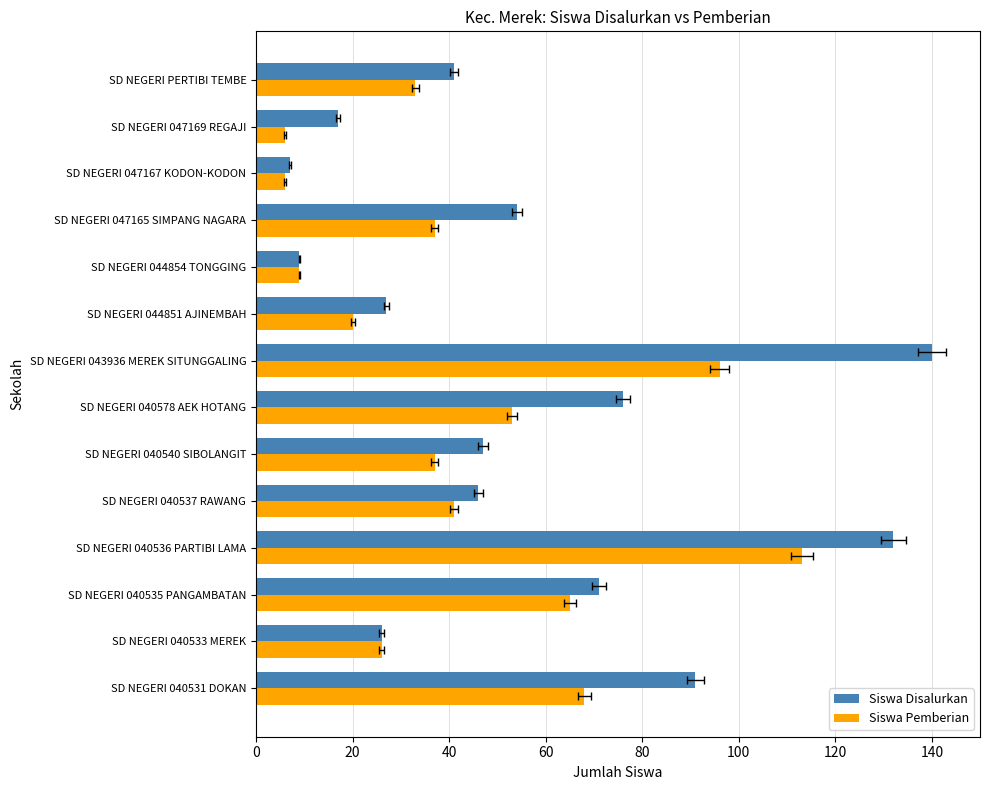

Is it true that Siswa Disalurkan equals 214 at SD NEGERI 040536 PARTIBI LAMA?

False